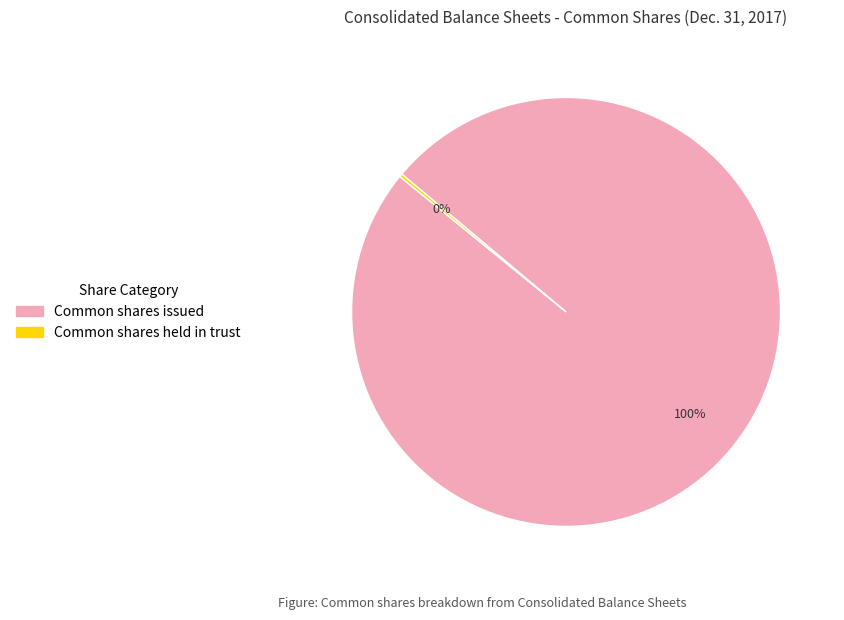

Is Common shares issued the majority of the pie?

Yes